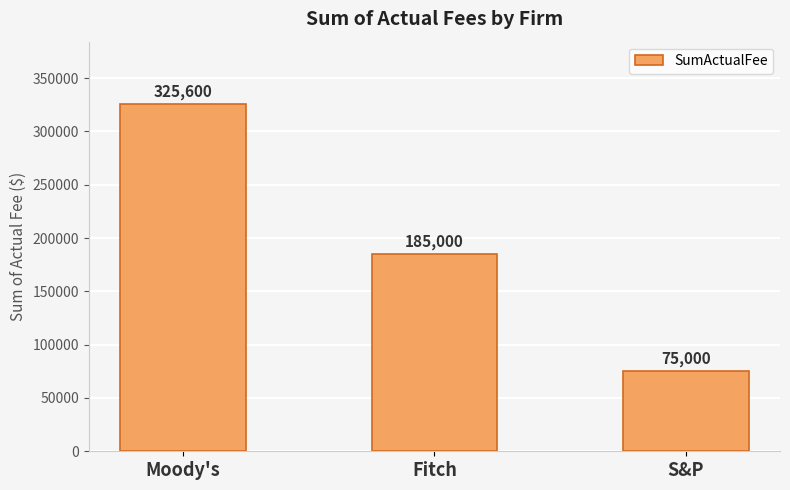

Rank the categories by value from lowest to highest.

S&P, Fitch, Moody's